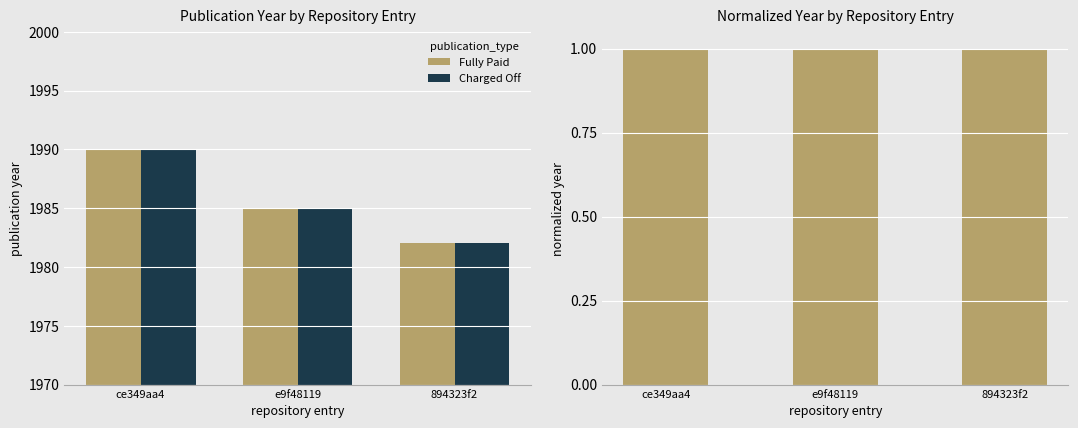

The Fully Paid series shows 1.0 at ce349aa4. True or false?

True